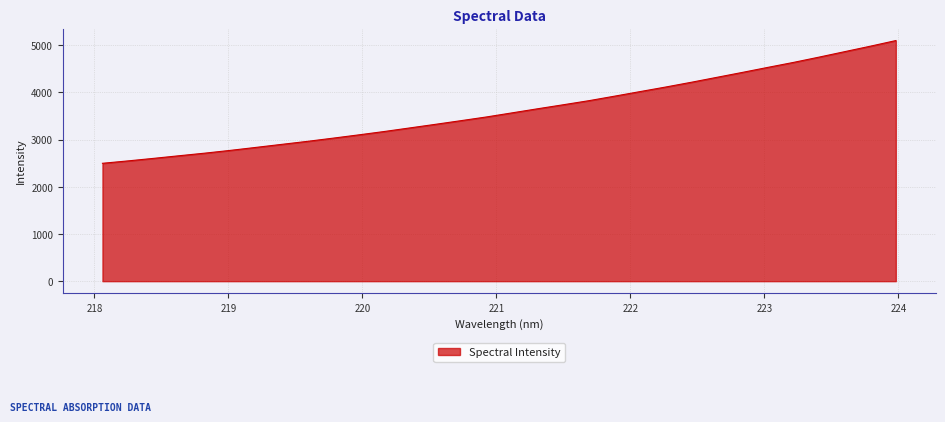

What is the maximum value shown in the chart?

5098.0